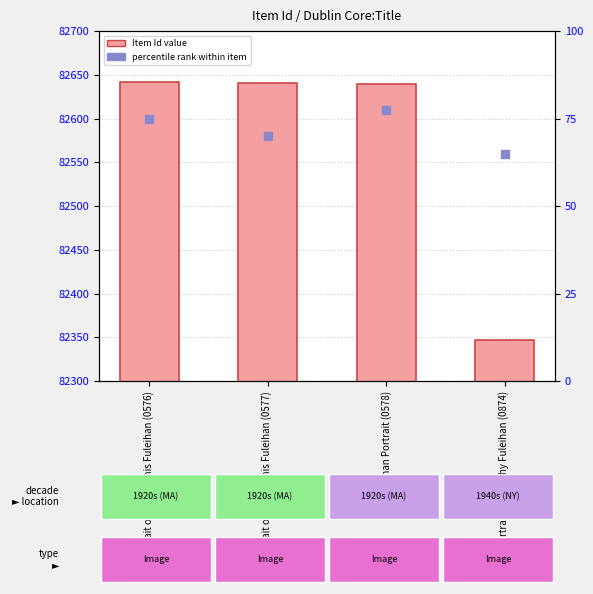

What is the total value across all series at Portrait of Young Anis Fuleihan (0576)?

165242